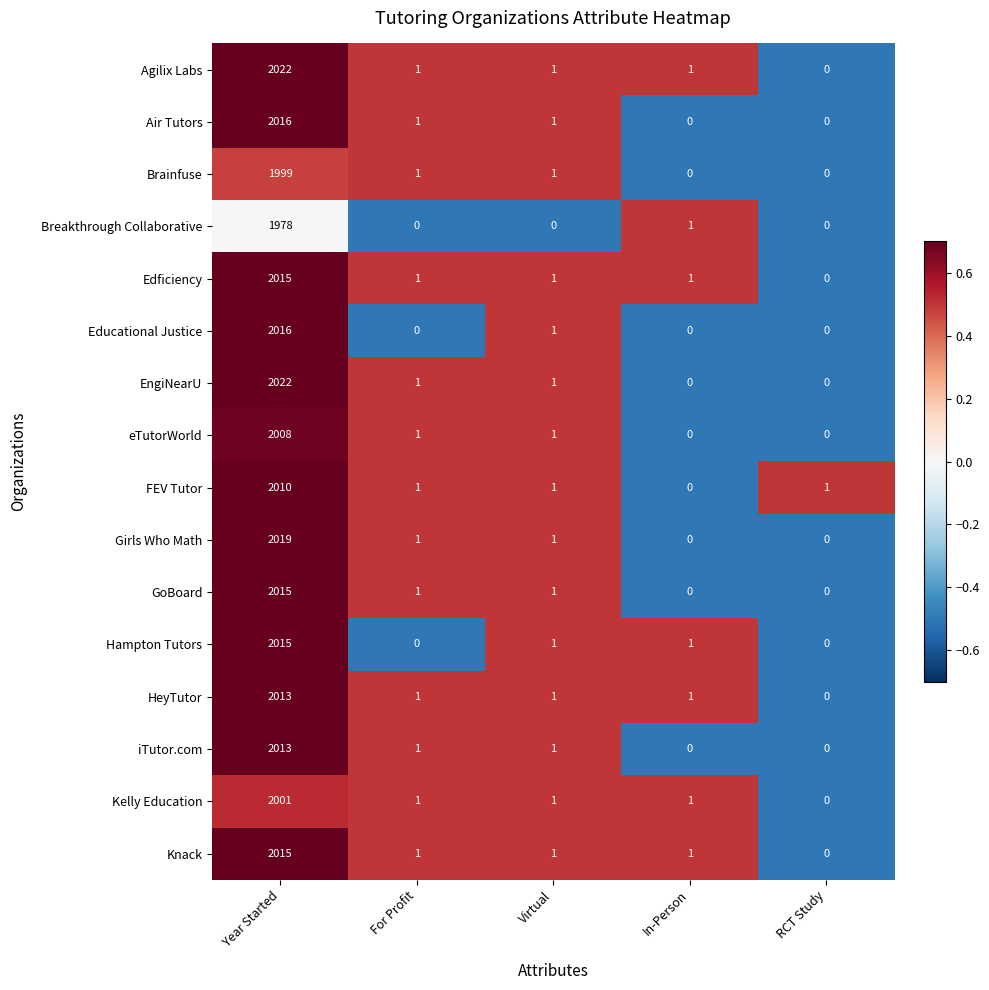

What is the greatest value displayed?

2022